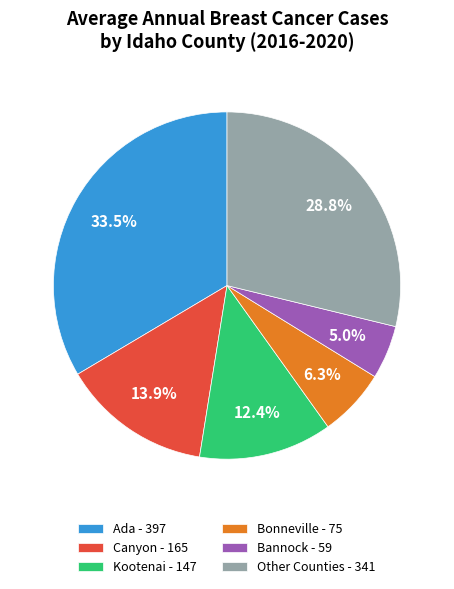

Which slice is the largest?

Ada - 397